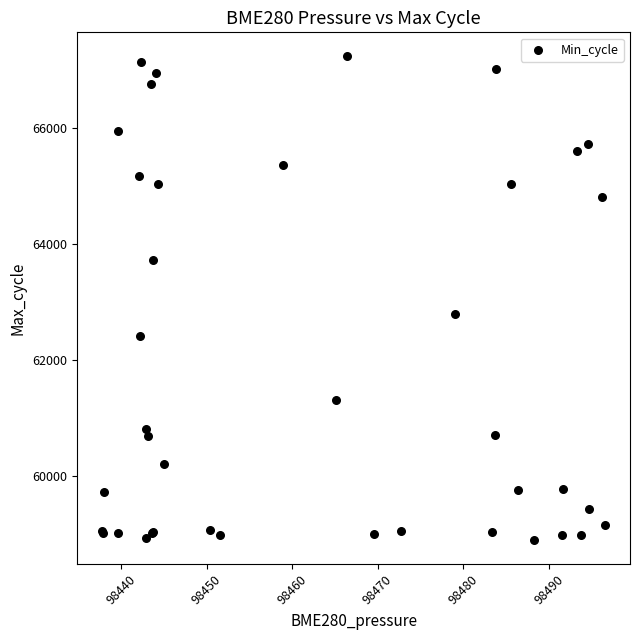

What Y value in the scatter plot is closest to 63074?

62799